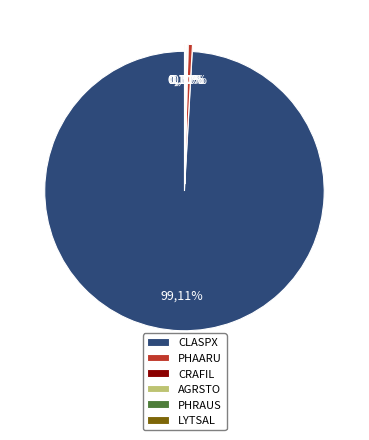

What percentage do AGRSTO and CRAFIL together represent?

0.2%